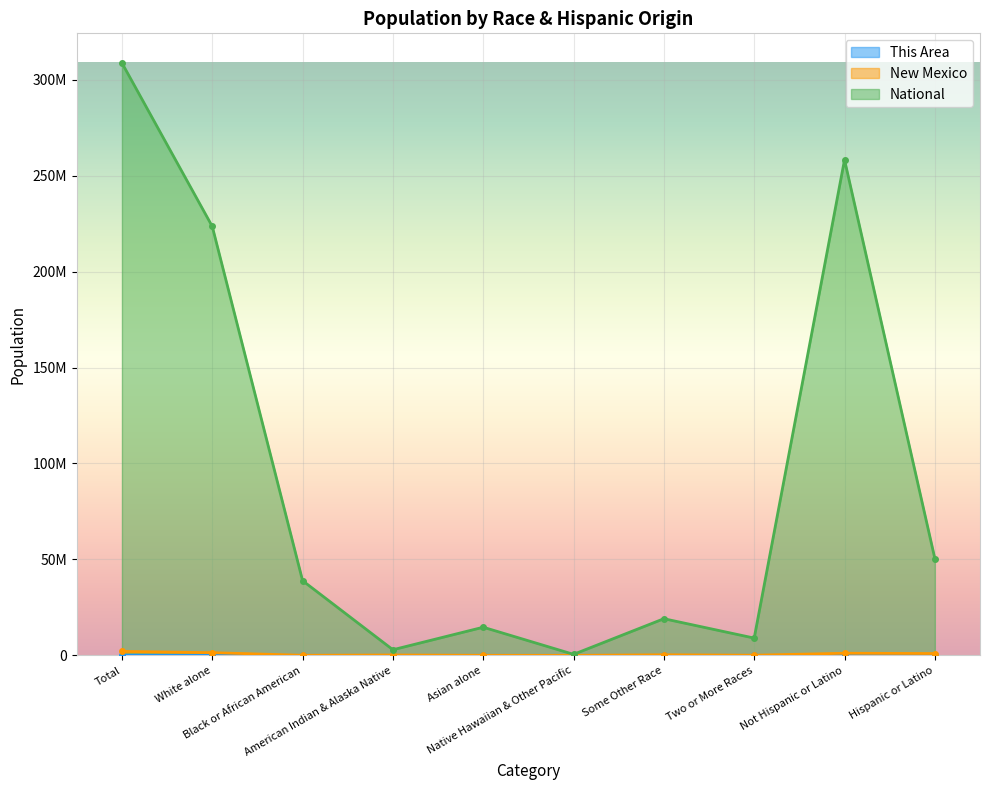

Is it true that New Mexico equals 379621 at Hispanic or Latino?

False